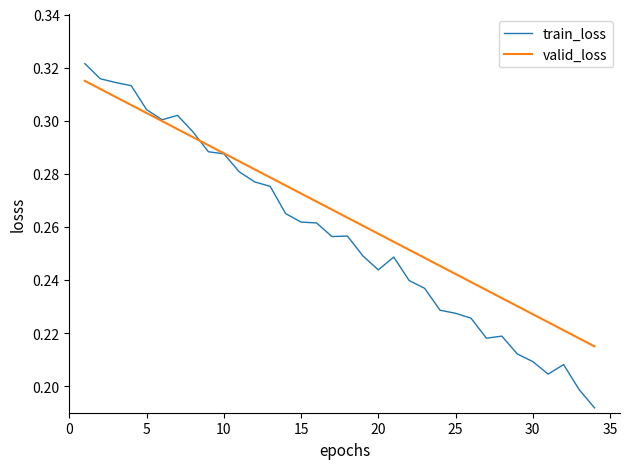

At how many categories does at least one series exceed 0?

34